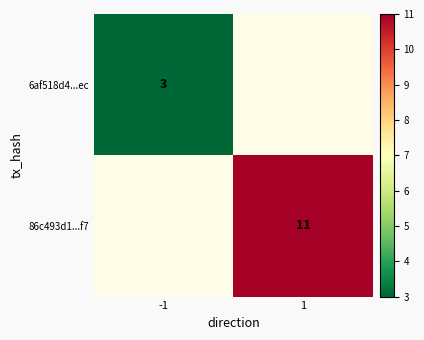

The 86c493d1...f7 series shows 11 at 1. True or false?

True